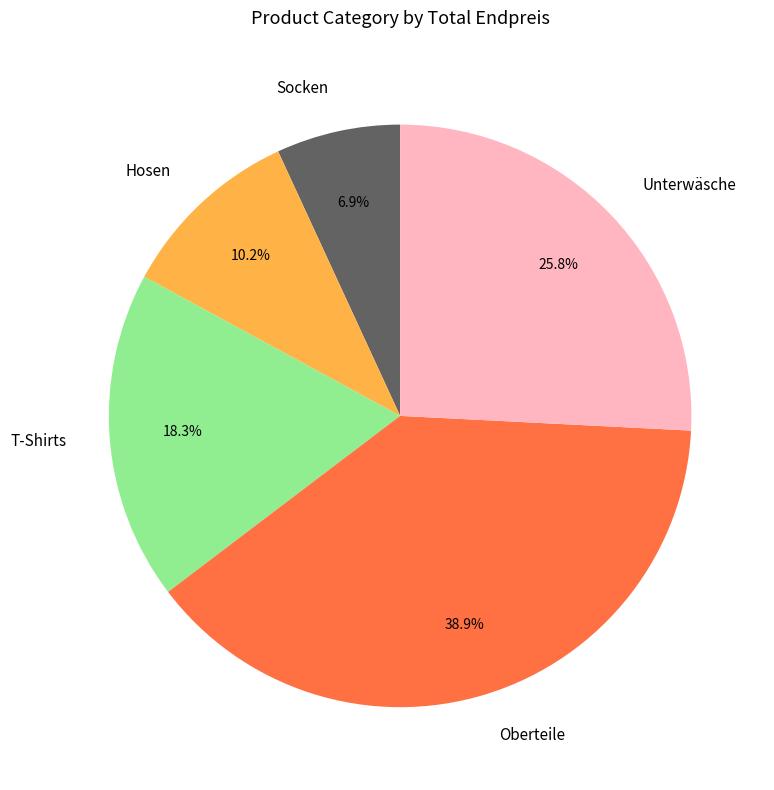

What portion of the pie excludes Hosen?

89.8%